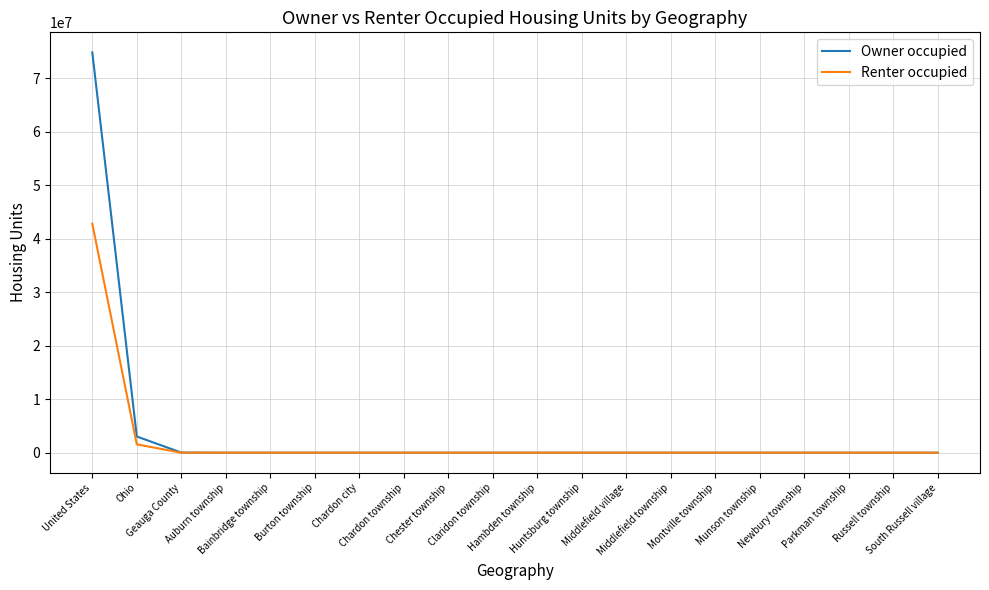

What position from the right is Middlefield village?

8